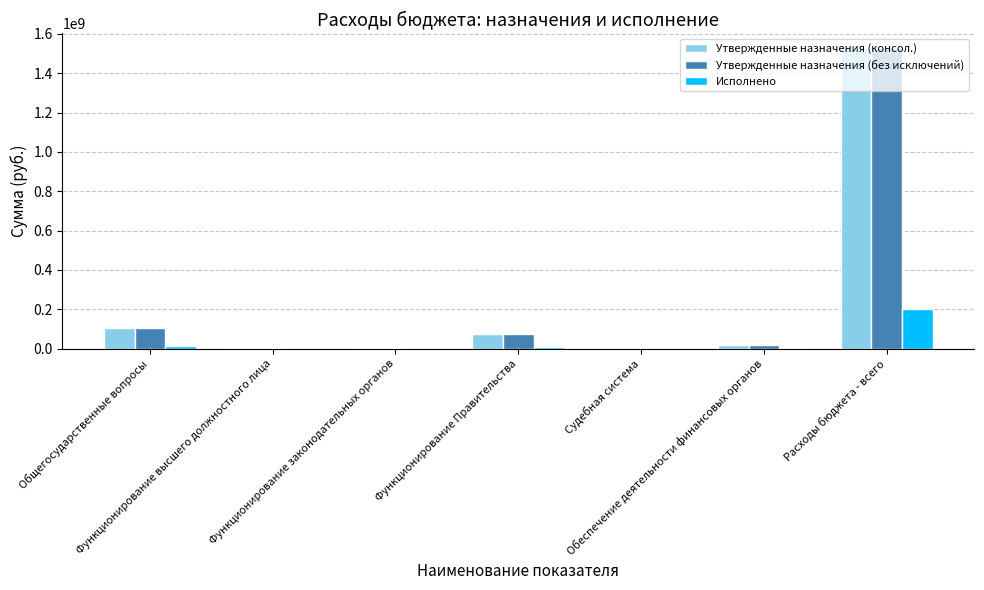

What is the maximum value for Исполнено?

199635635.9